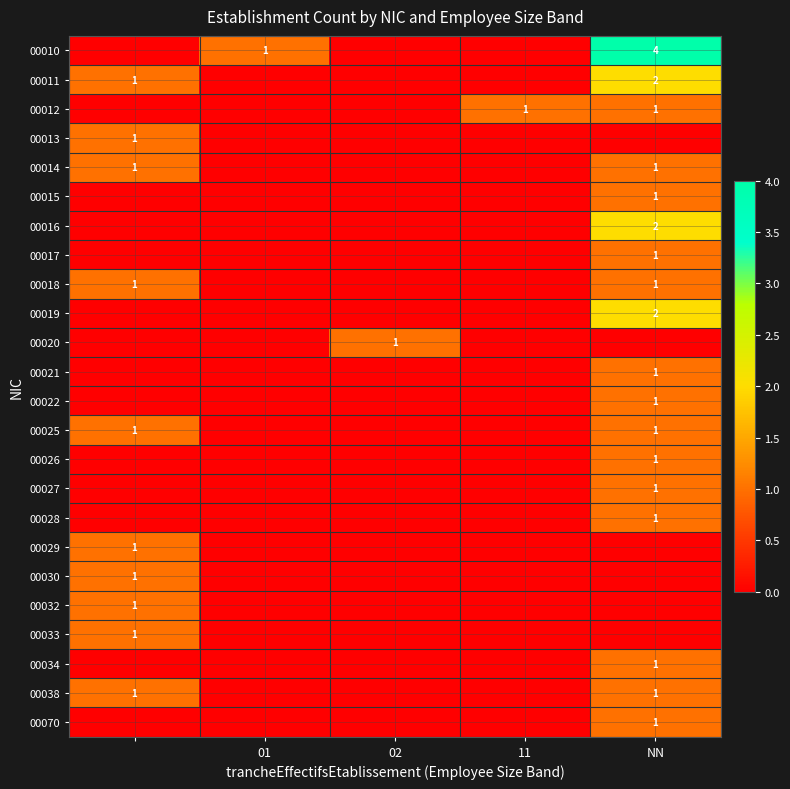

How many series are shown in this chart?

24